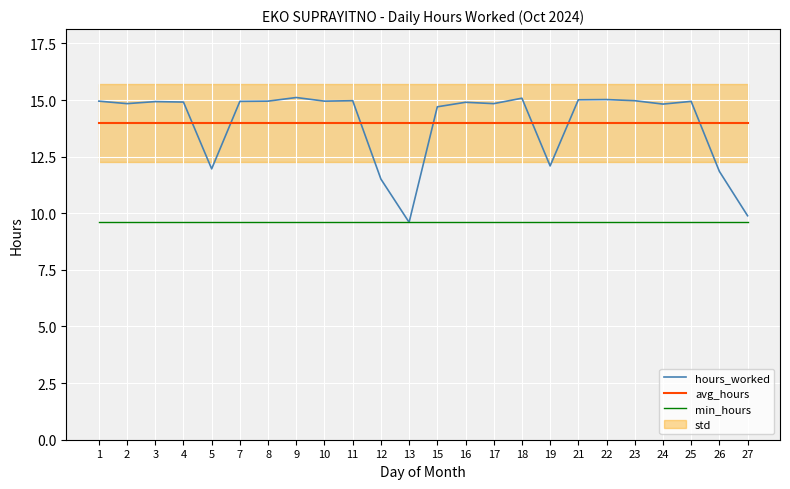

Between 17 and 10, which is larger?

10